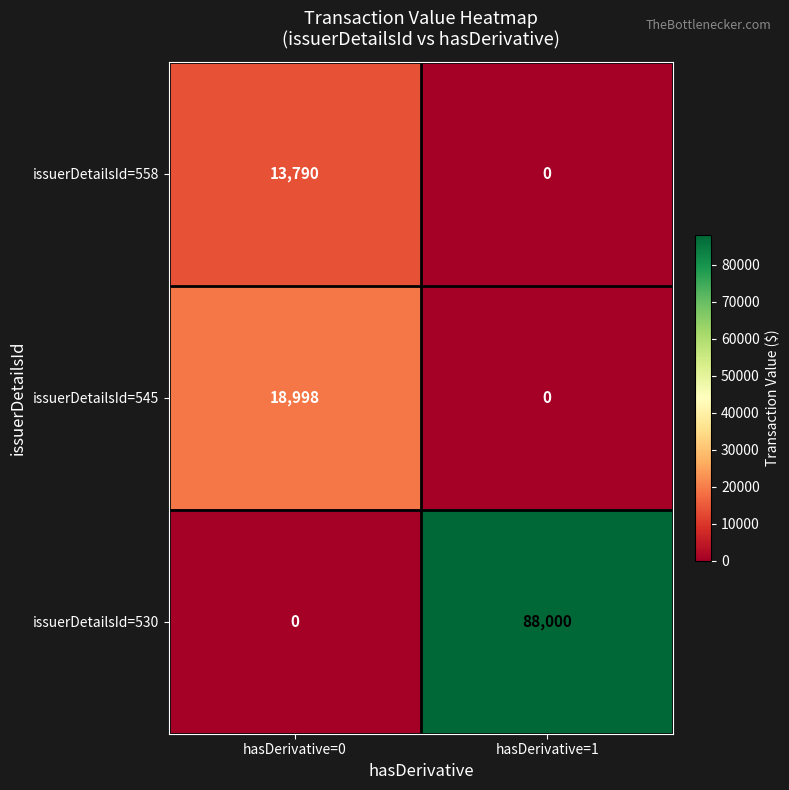

Rank the categories by issuerDetailsId=558 value from lowest to highest.

hasDerivative=1, hasDerivative=0